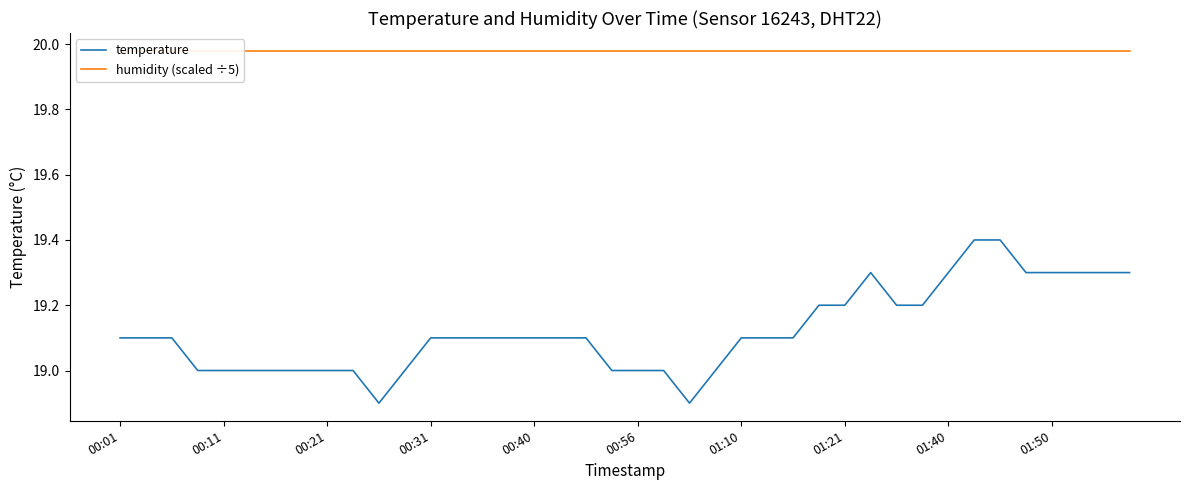

The temperature series shows 19.0 at 00:21. True or false?

True